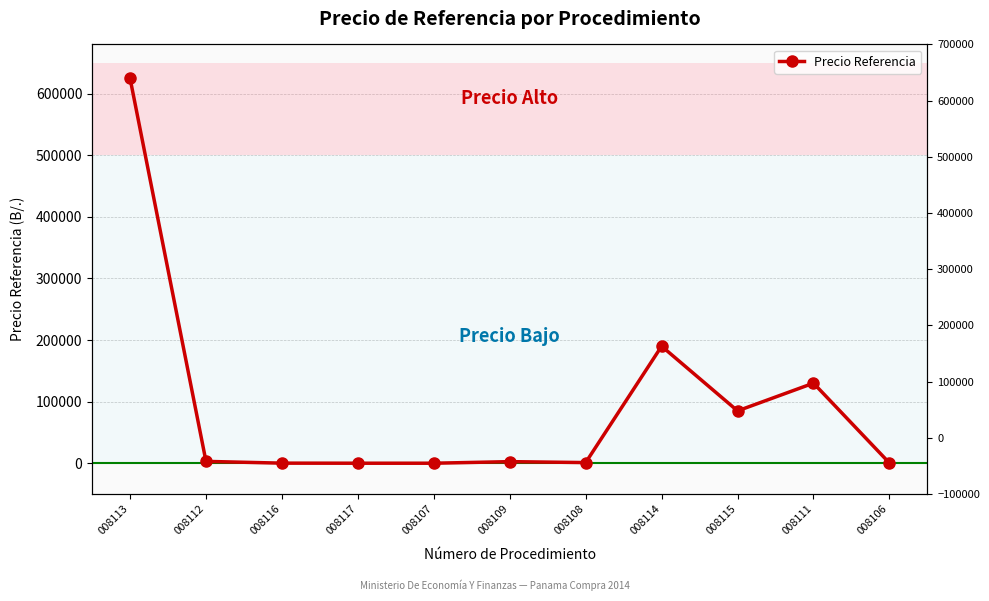

At which label is the value closest to 312500?

008114